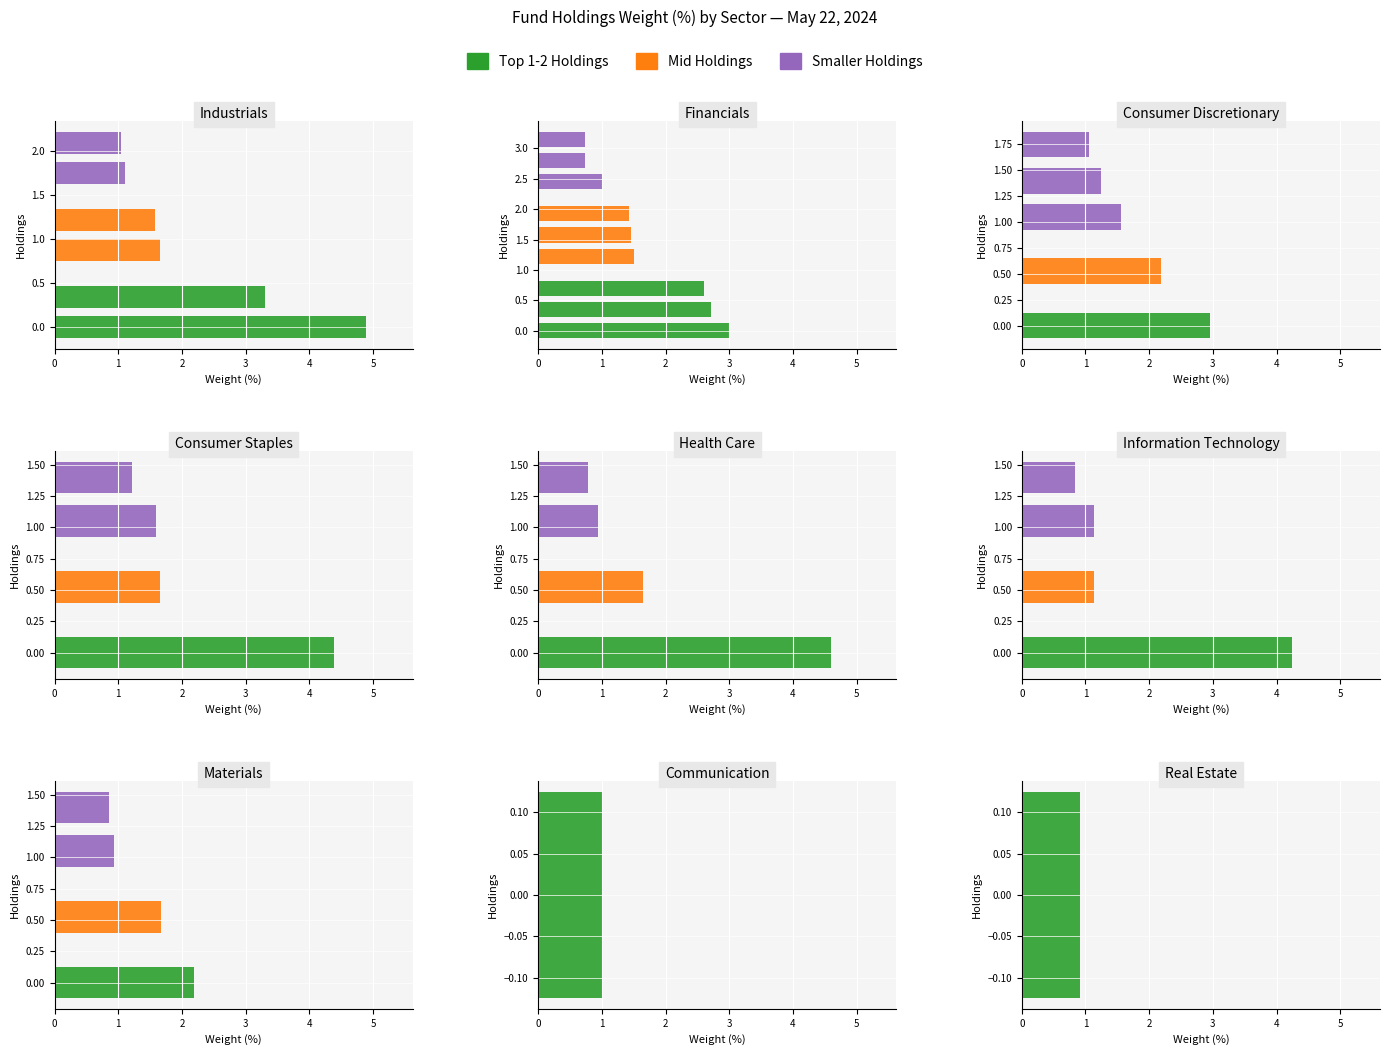

How many data points does each series have?

9